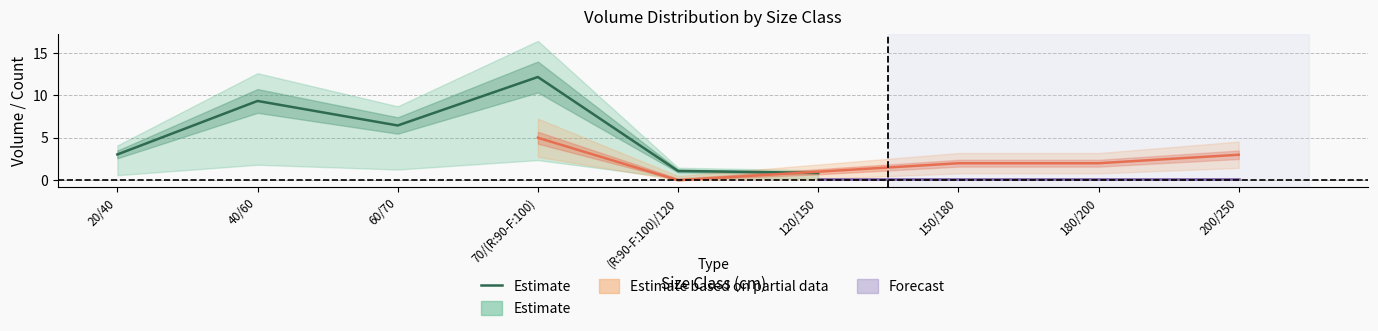

What is the smallest value displayed?

0.9